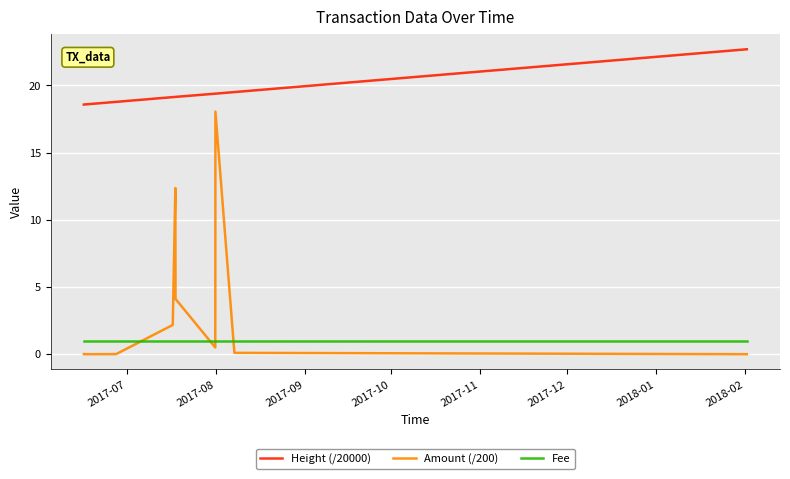

List the series in order of their peak value, highest first.

Height (/20000), Amount (/200), Fee